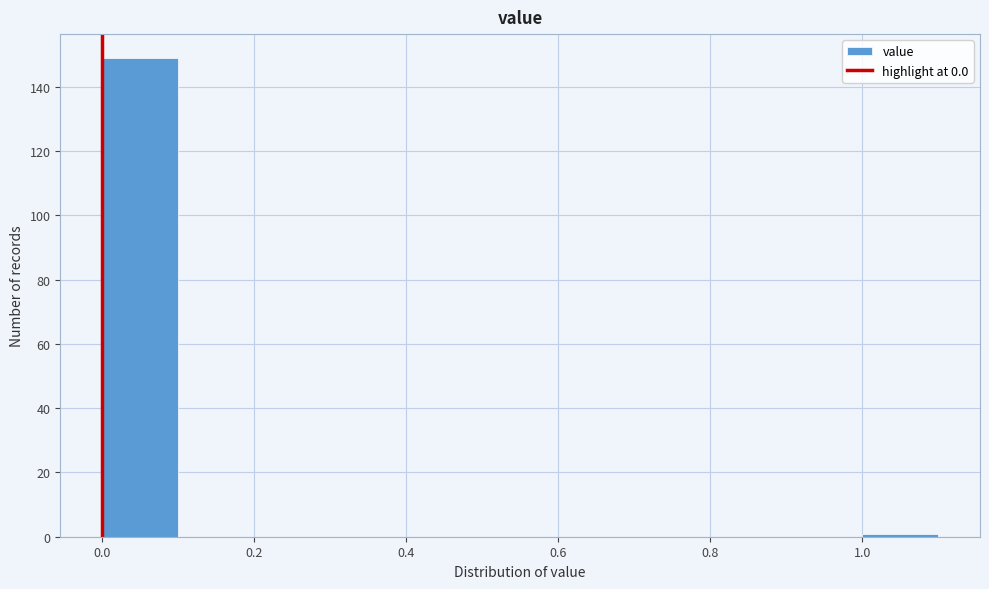

Which range on the x-axis has the tallest bar?

0.0 to 0.1